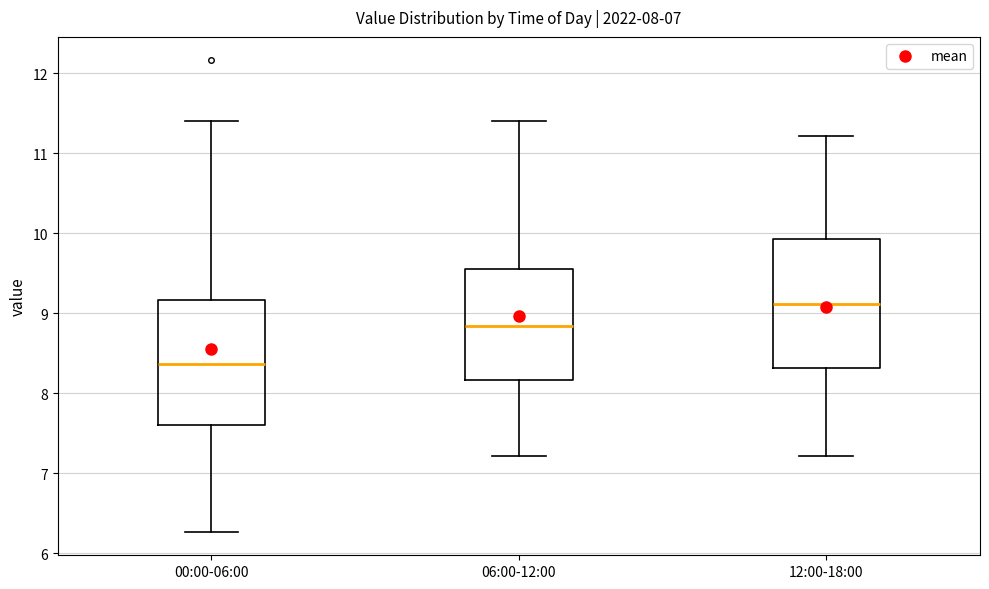

Which box has the highest median line?

12:00-18:00